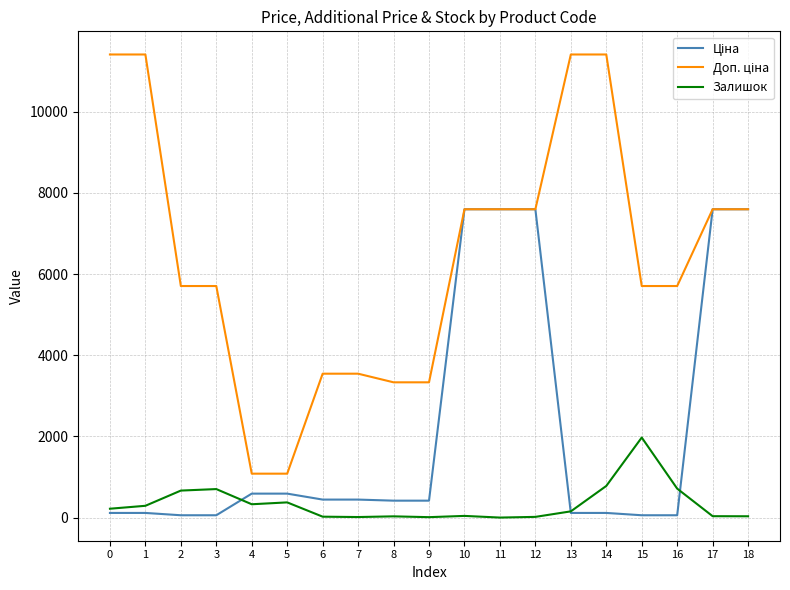

What is the difference between the highest and lowest values at 4?

753.7